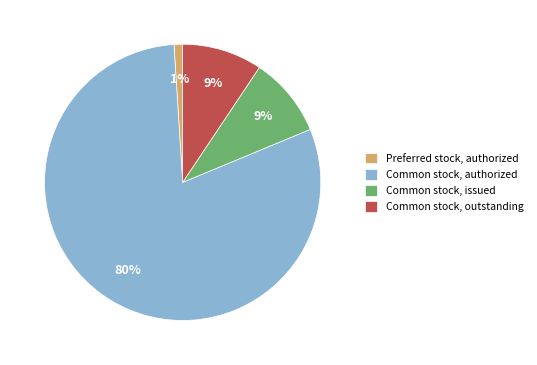

Is there a majority slice in this chart?

Yes